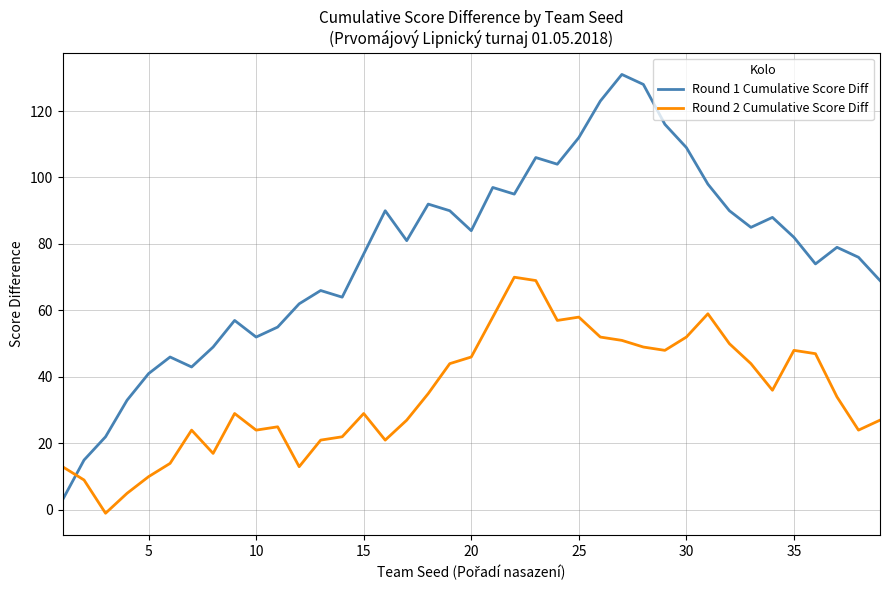

How many intersections are there between Round 2 Cumulative Score Diff and Round 1 Cumulative Score Diff?

1